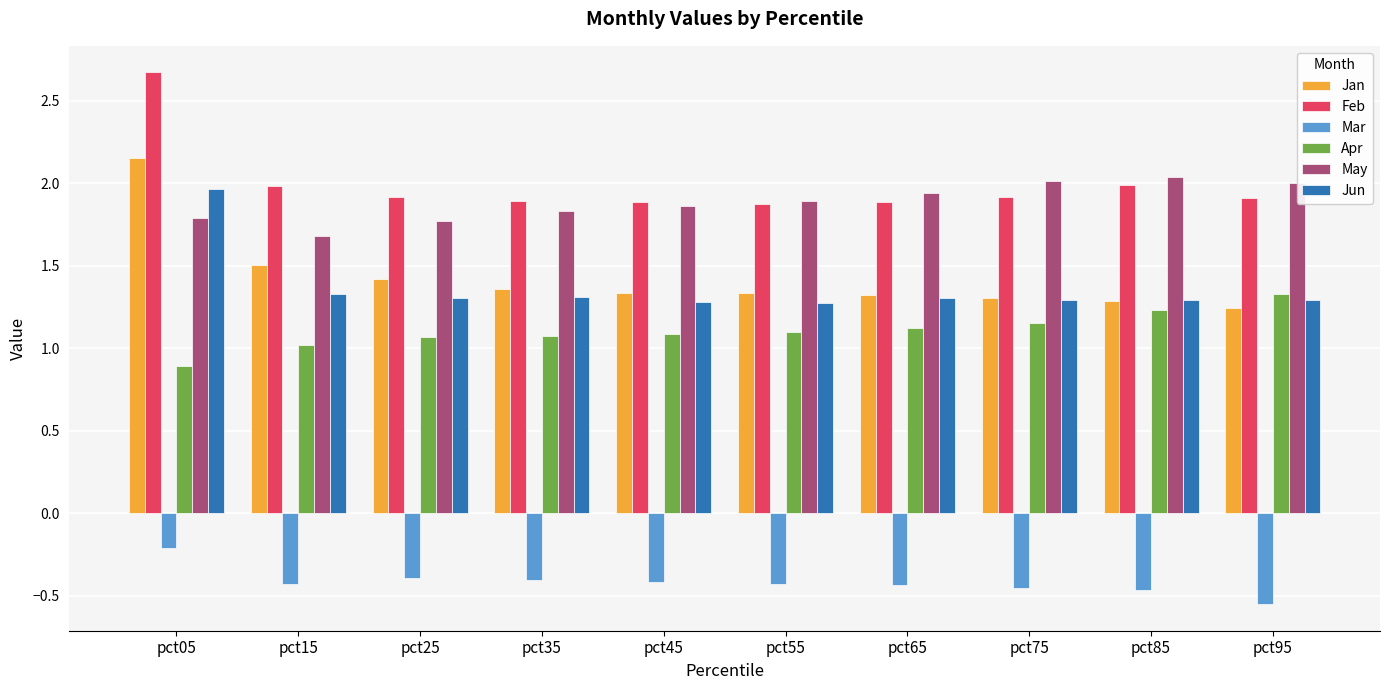

Which label corresponds to the smallest value in the chart?

pct95